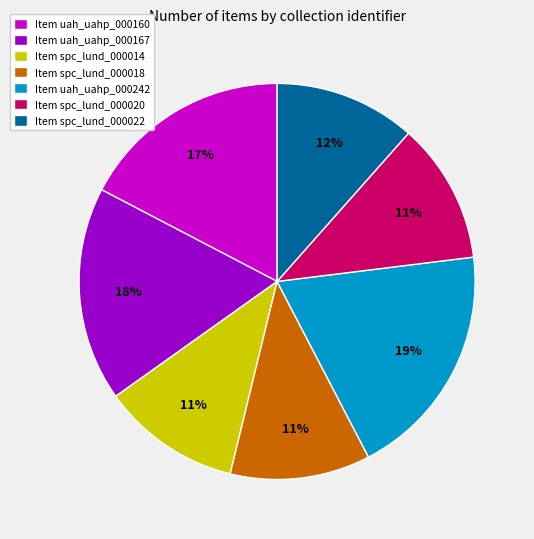

How many segments does this pie chart have?

7